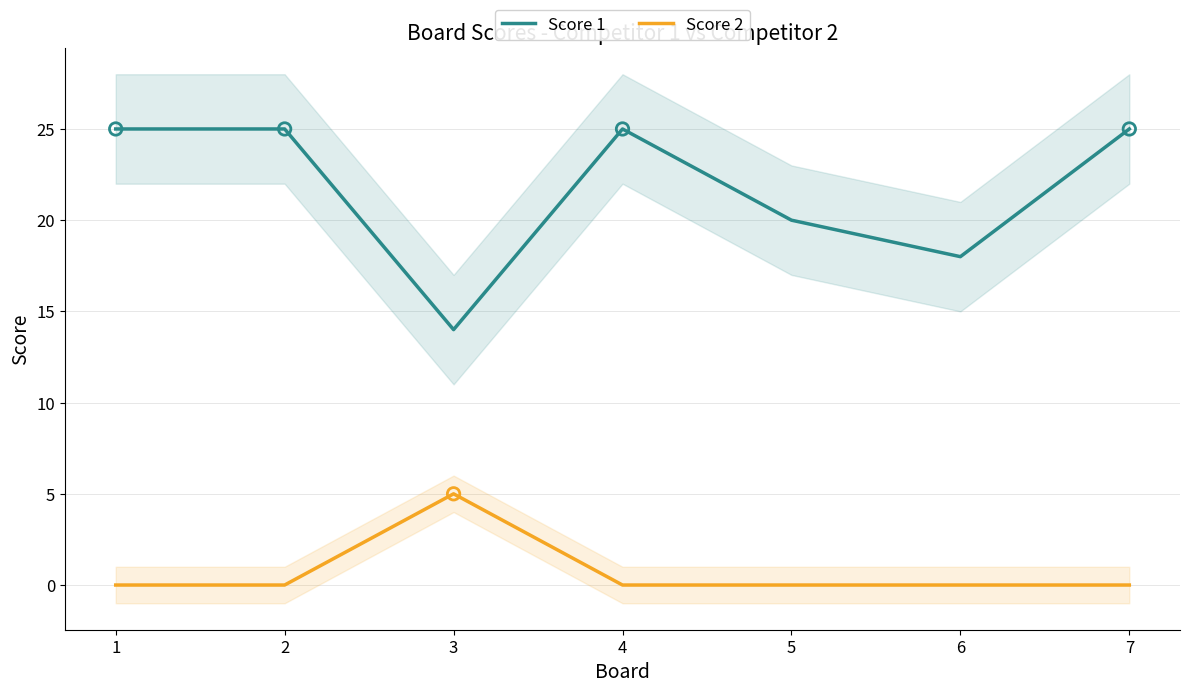

Which series contains the highest Y value?

Score 1